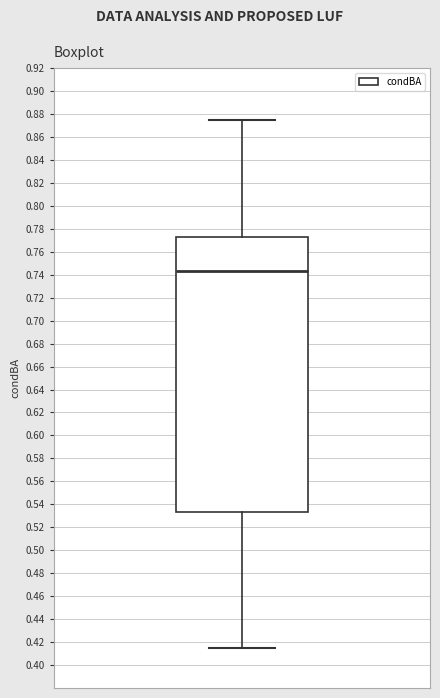

Transcribe this box plot: give where the median line is, the range the box spans, and where the two whiskers end, as read against the y-axis. The values are not printed on the chart, so give them approximately, as read against the axis.

median 0.744, box 0.534 to 0.772, whiskers 0.414 to 0.876